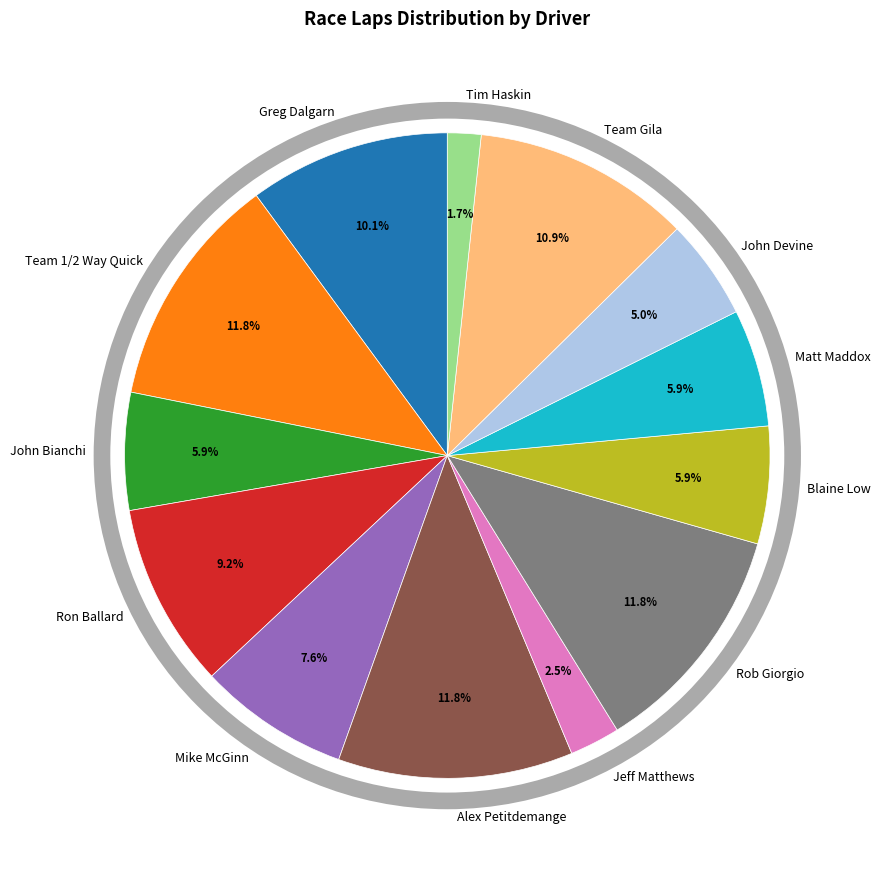

What percentage is NOT represented by Blaine Low?

94.1%